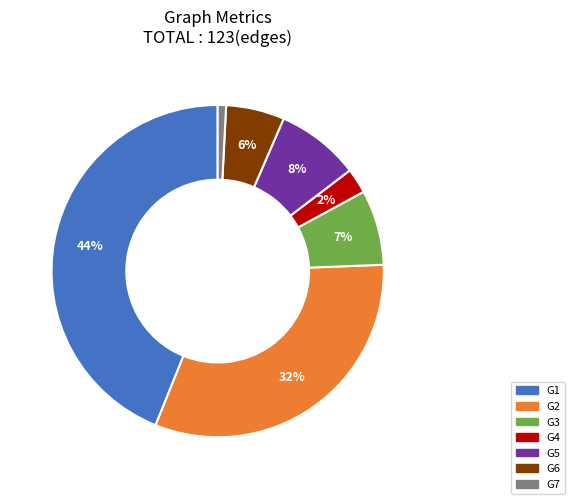

Do G2 and G7 together represent more than half of the pie?

No